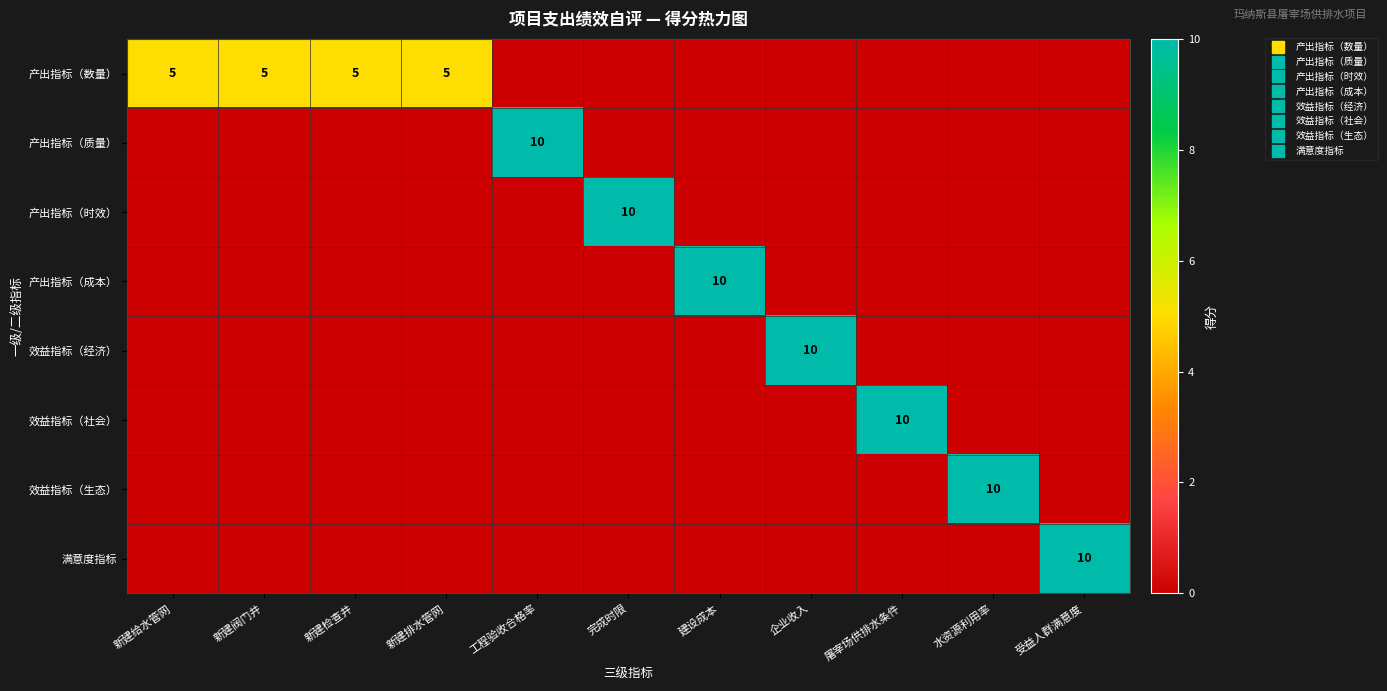

At how many categories does at least one series exceed 9?

7